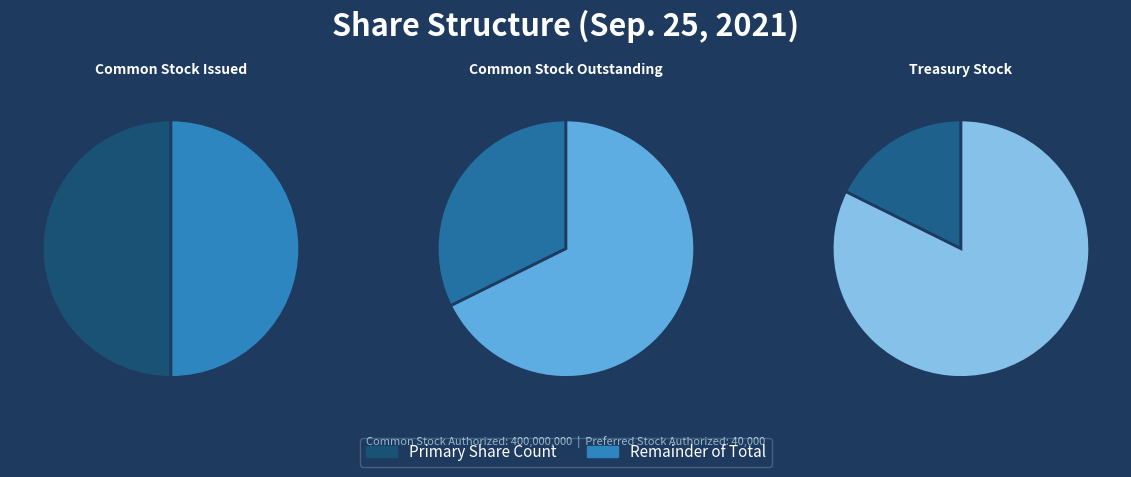

True or false: Treasury Stock, Shares accounts for 18% of the total.

True